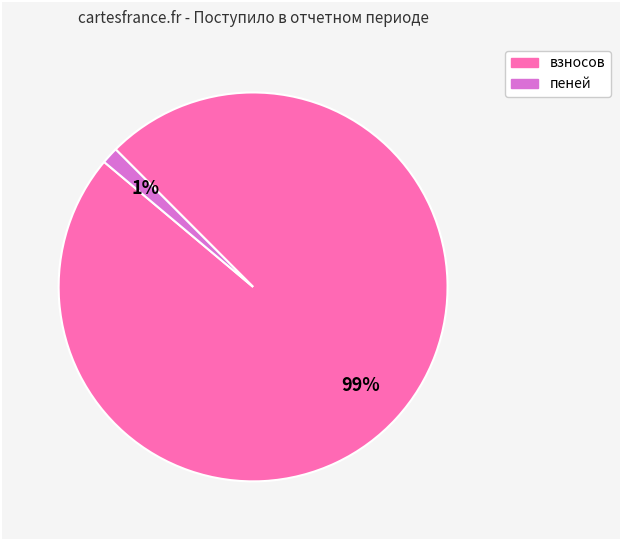

Does any single category account for the majority?

Yes